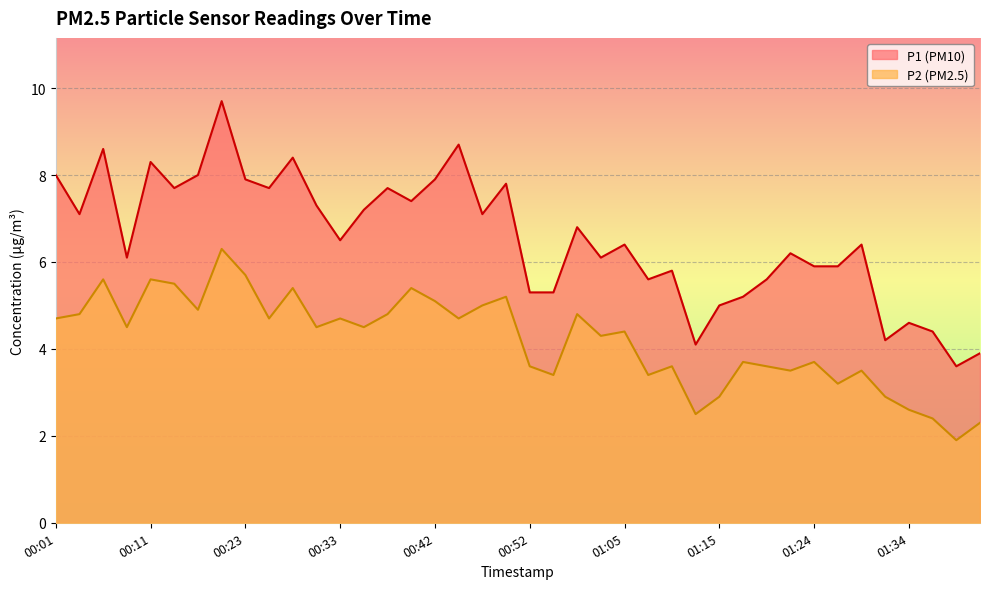

Where is the first local maximum for P1?

00:06